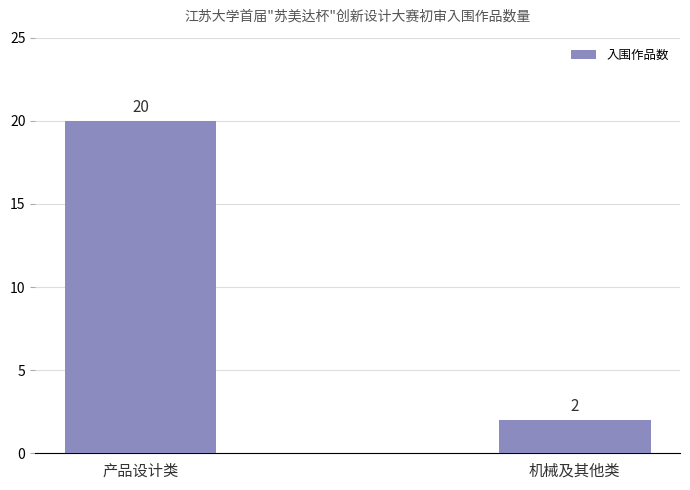

What is the minimum value shown in the chart?

2